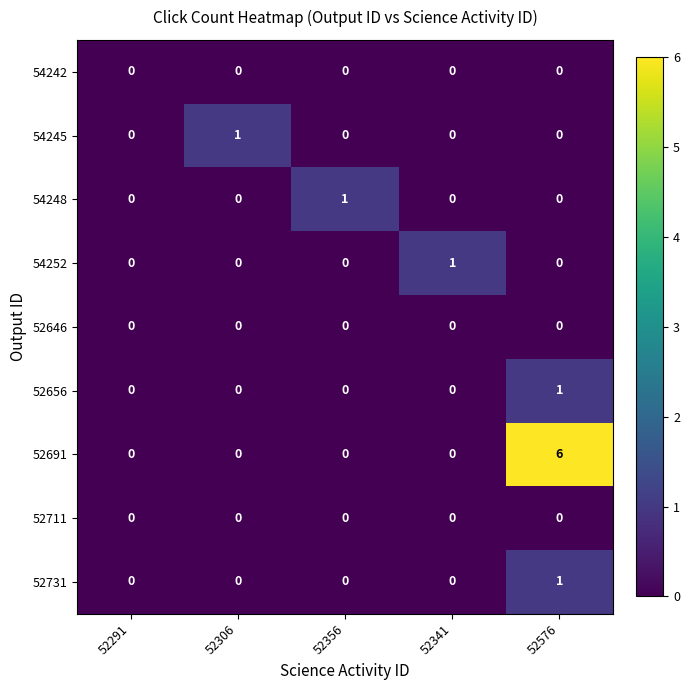

At which category is the sum across all series the highest?

52576